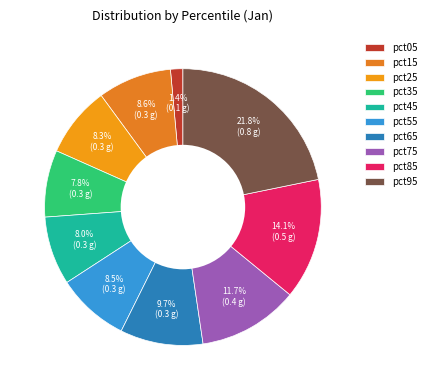

To the nearest percent, what is the difference between the largest and smallest slice percentages?

20%